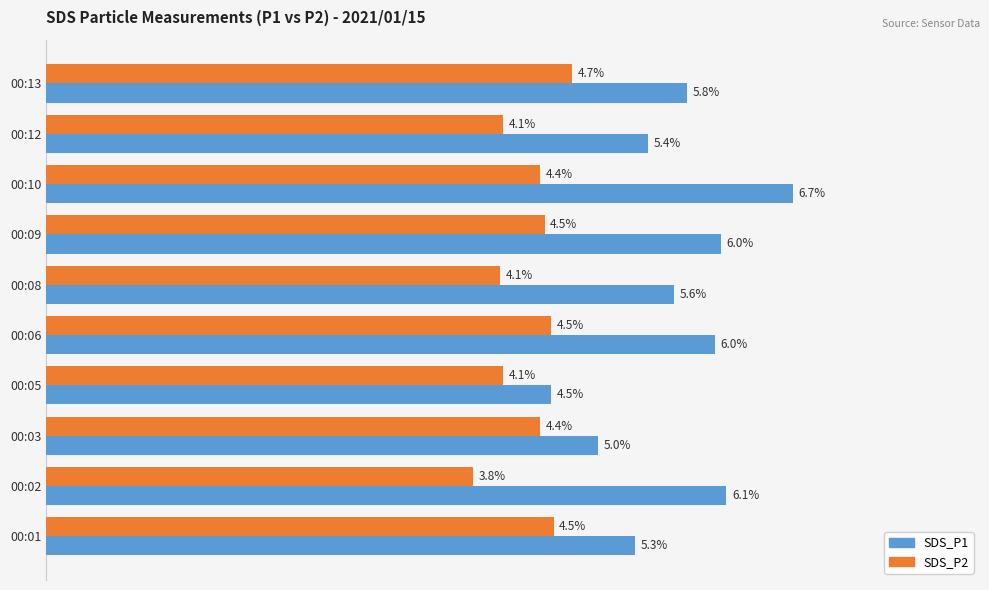

Rank the series at 00:09 from lowest to highest value.

SDS_P2, SDS_P1